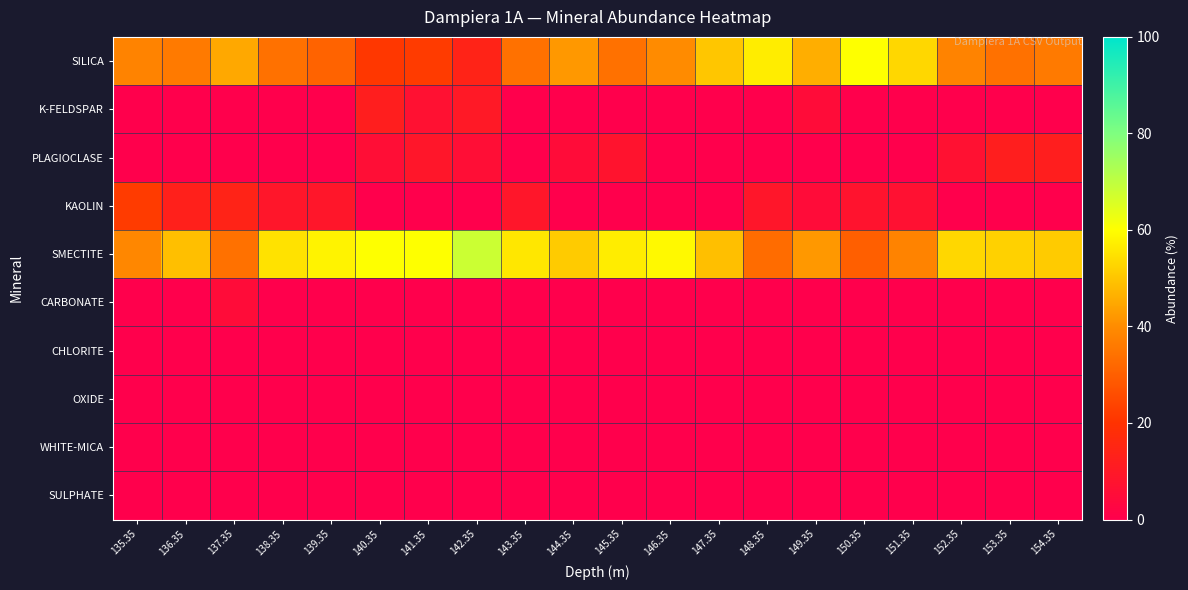

At which category is the sum across all series the highest?

135.35